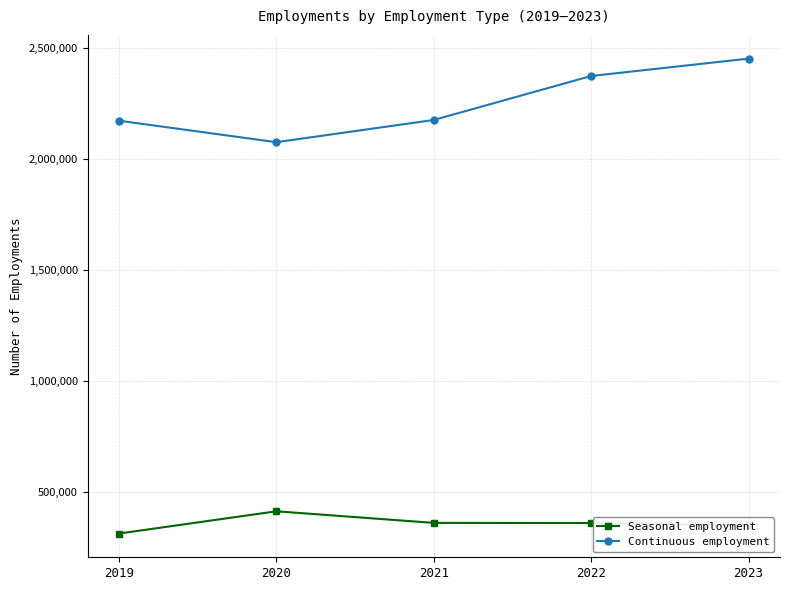

Which series has the largest range (max minus min)?

Continuous employment